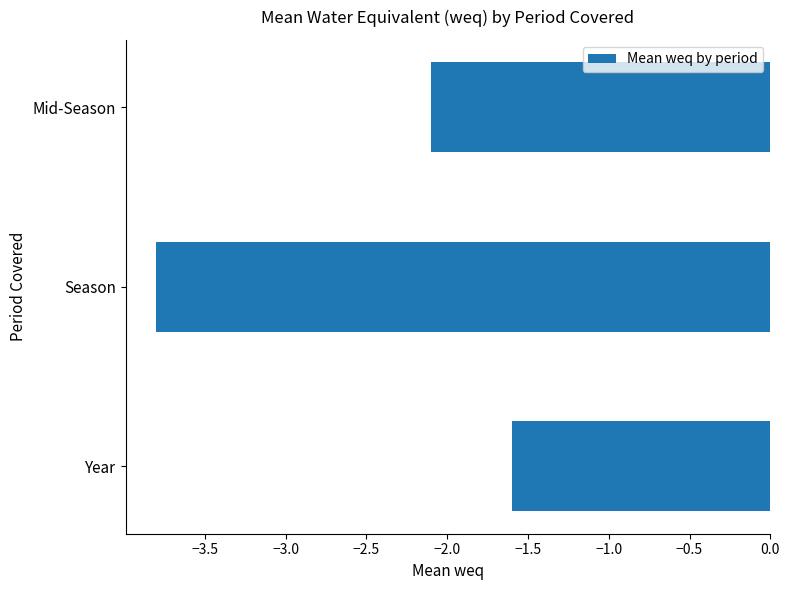

True or false: the data shows -6.2 at Season.

False